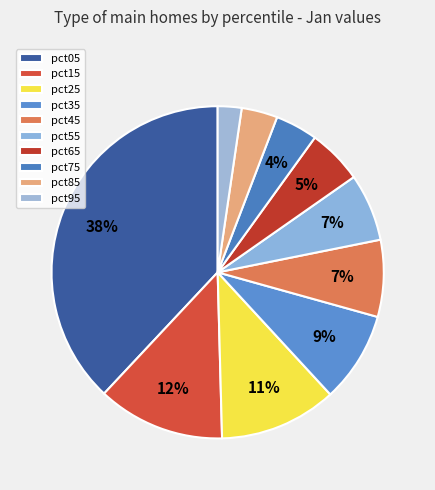

How many segments does this pie chart have?

10